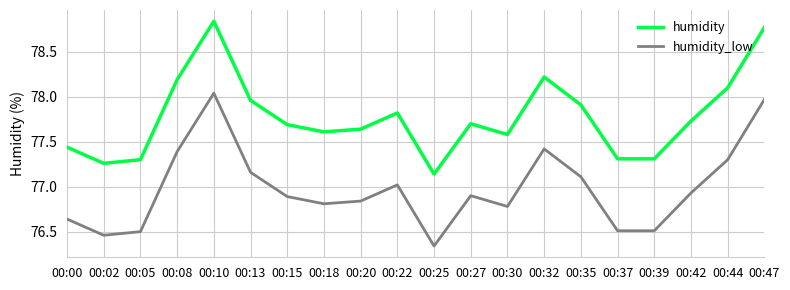

List the series in order of their overall mean, lowest first.

humidity_low, humidity